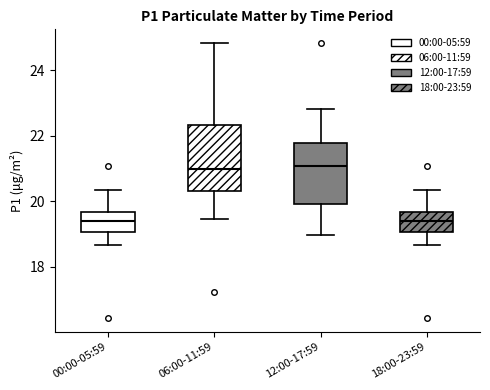

Reading left to right, read every box against the y-axis: the position of its median line, the range the box covers, and the ends of its whiskers. The values are not printed on the chart, so give them approximately, as read against the axis.

00:00-05:59: median 19.4, box 19.0 to 19.6, whiskers 18.6 to 20.4
06:00-11:59: median 21.0, box 20.4 to 22.4, whiskers 19.4 to 24.8
12:00-17:59: median 21.0, box 20.0 to 21.8, whiskers 19.0 to 22.8
18:00-23:59: median 19.4, box 19.0 to 19.6, whiskers 18.6 to 20.4